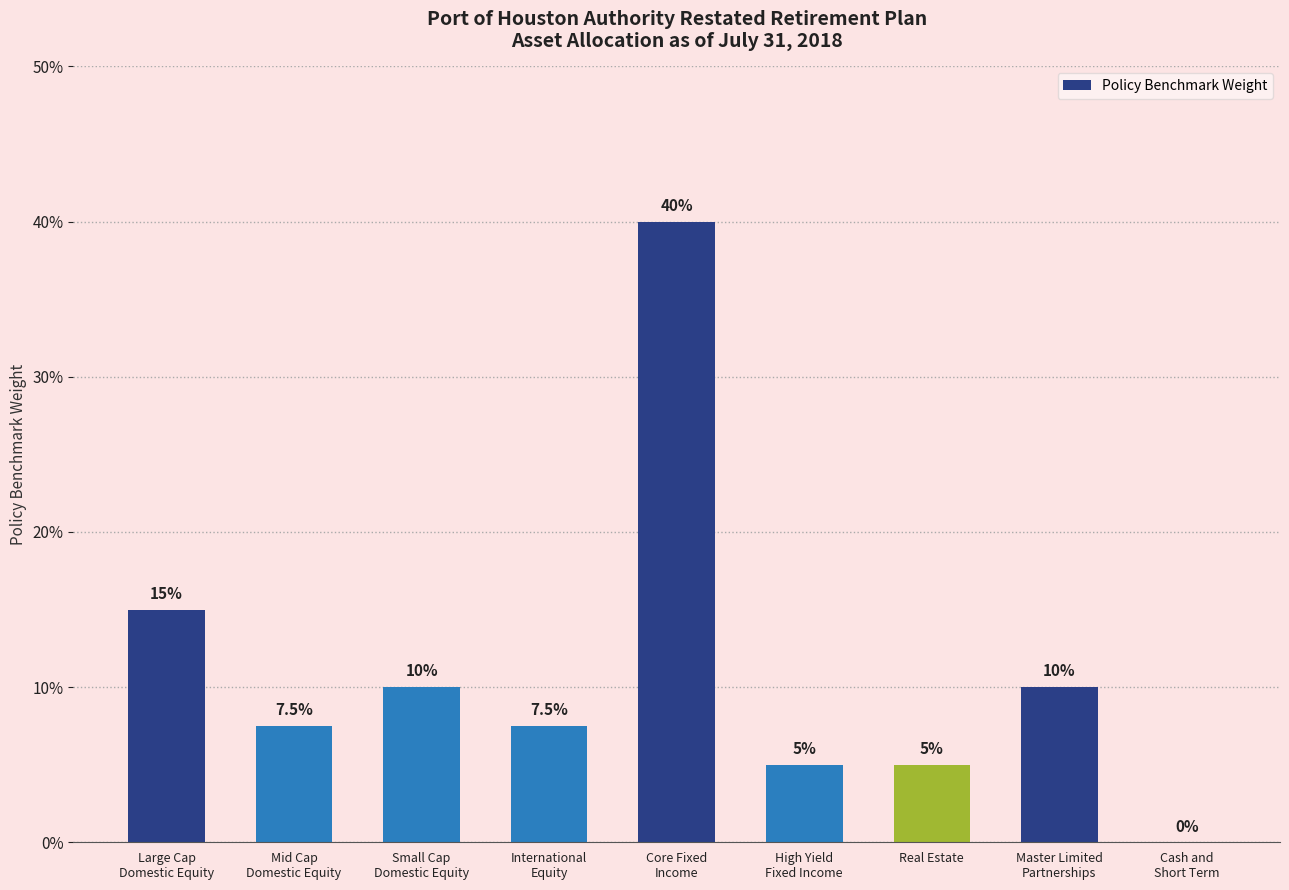

Reading left to right, list all the values displayed in this chart.

Large Cap
Domestic Equity=0.1	Mid Cap
Domestic Equity=0.1	Small Cap
Domestic Equity=0.1	International
Equity=0.1	Core Fixed
Income=0.4	High Yield
Fixed Income=0.1	Real Estate=0.1	Master Limited
Partnerships=0.1	Cash and
Short Term=0.0